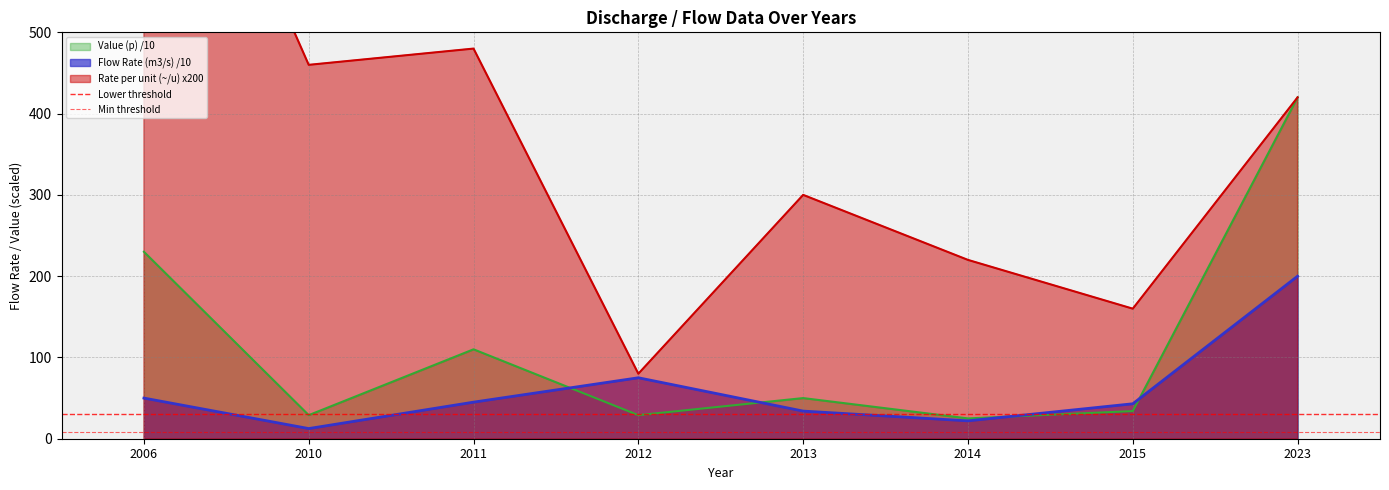

What is the minimum value for Value (p) /10?

25.0